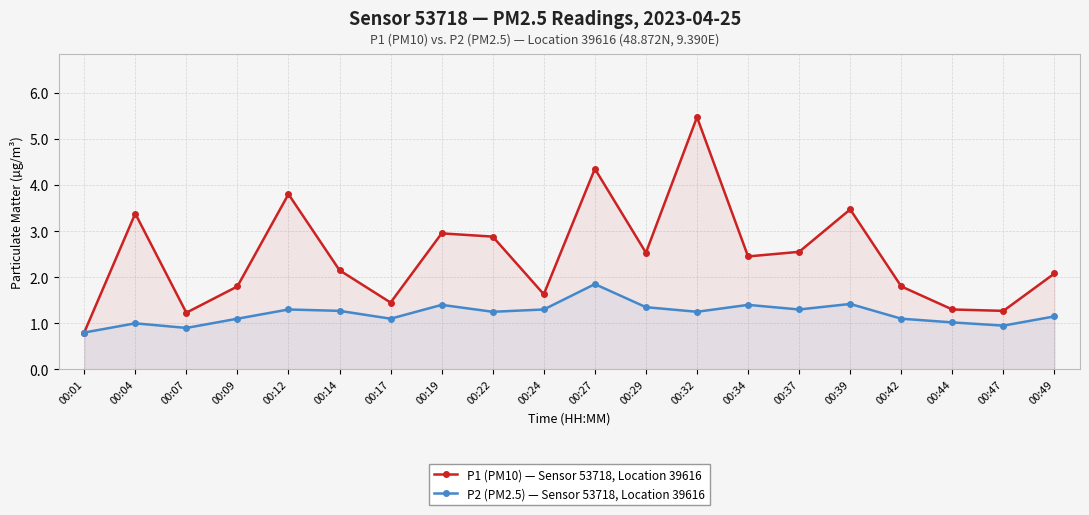

True or false: P1 (PM10) — Sensor 53718, Location 39616 and P2 (PM2.5) — Sensor 53718, Location 39616 cross at least once.

False